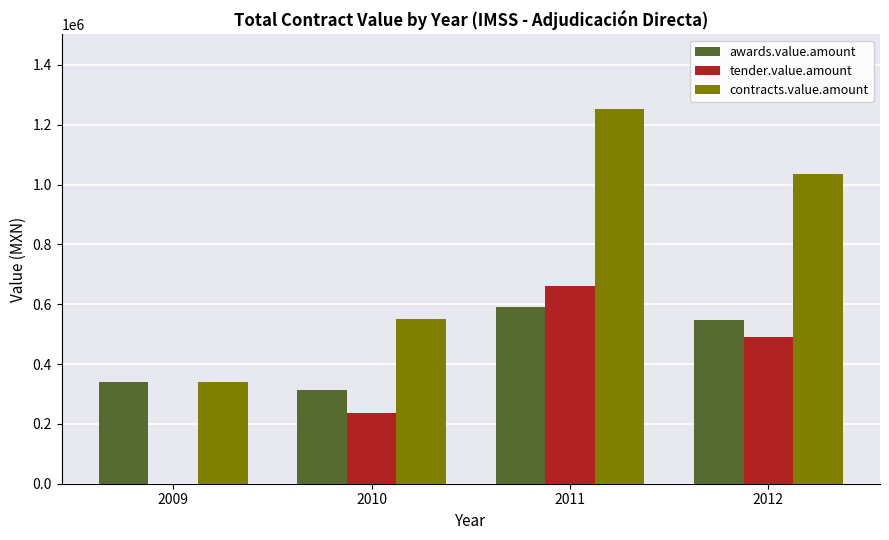

What is the average value of the awards.value.amount series?

447677.0